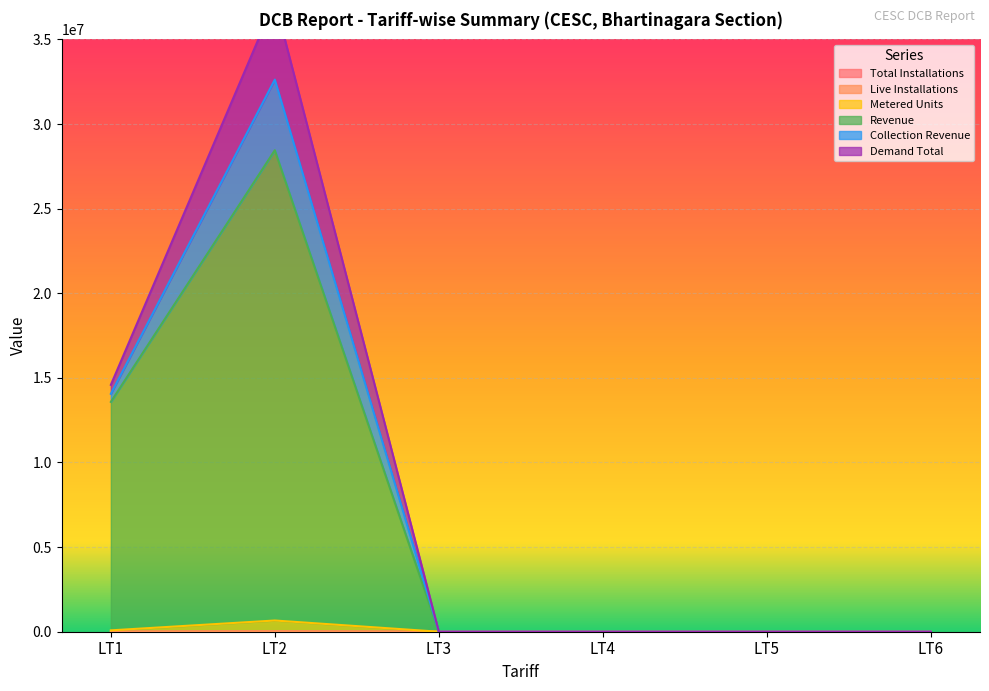

True or false: Metered Units and Live Installations intersect in this chart.

False